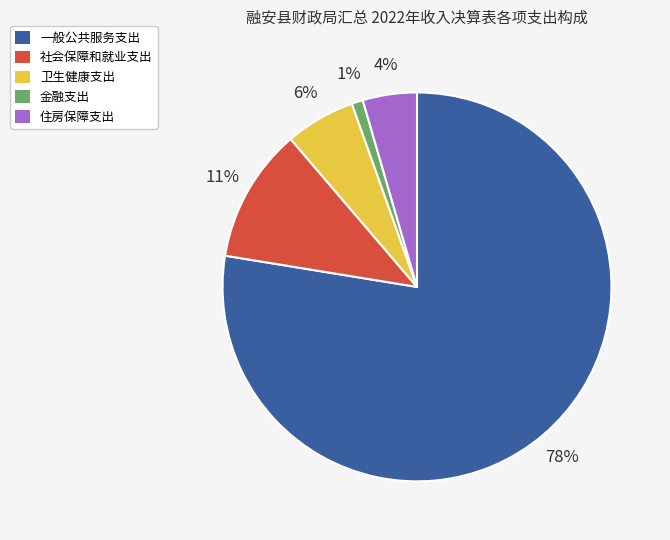

Which category has the smallest portion of the pie?

金融支出